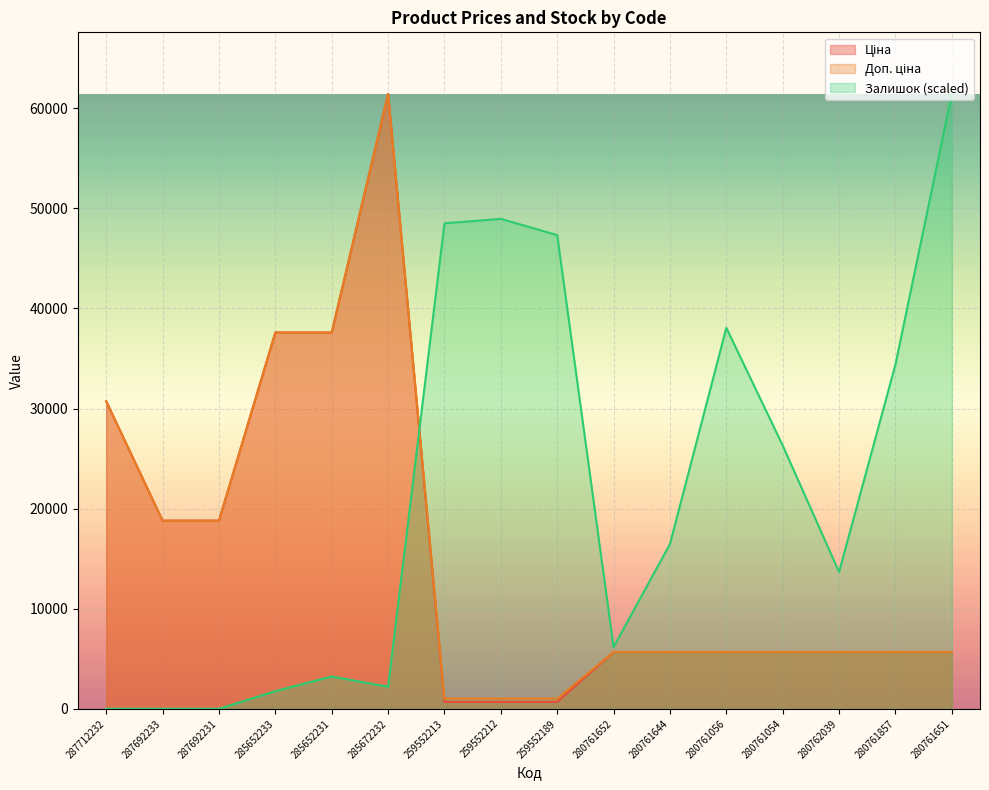

What is the total value across all series at 259552212?

50660.0